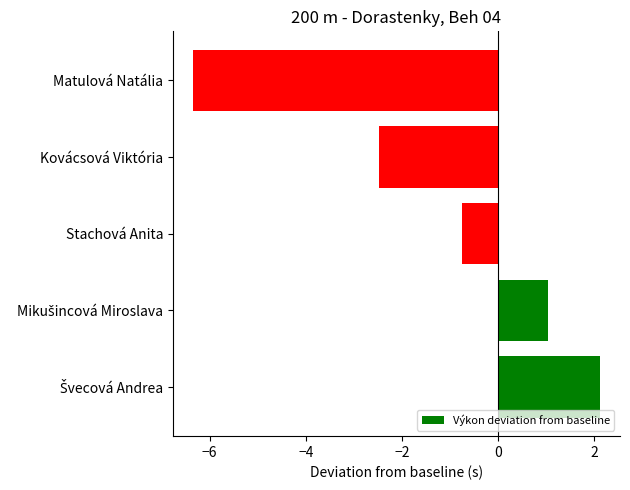

What is the difference between the maximum and minimum values?

8.5